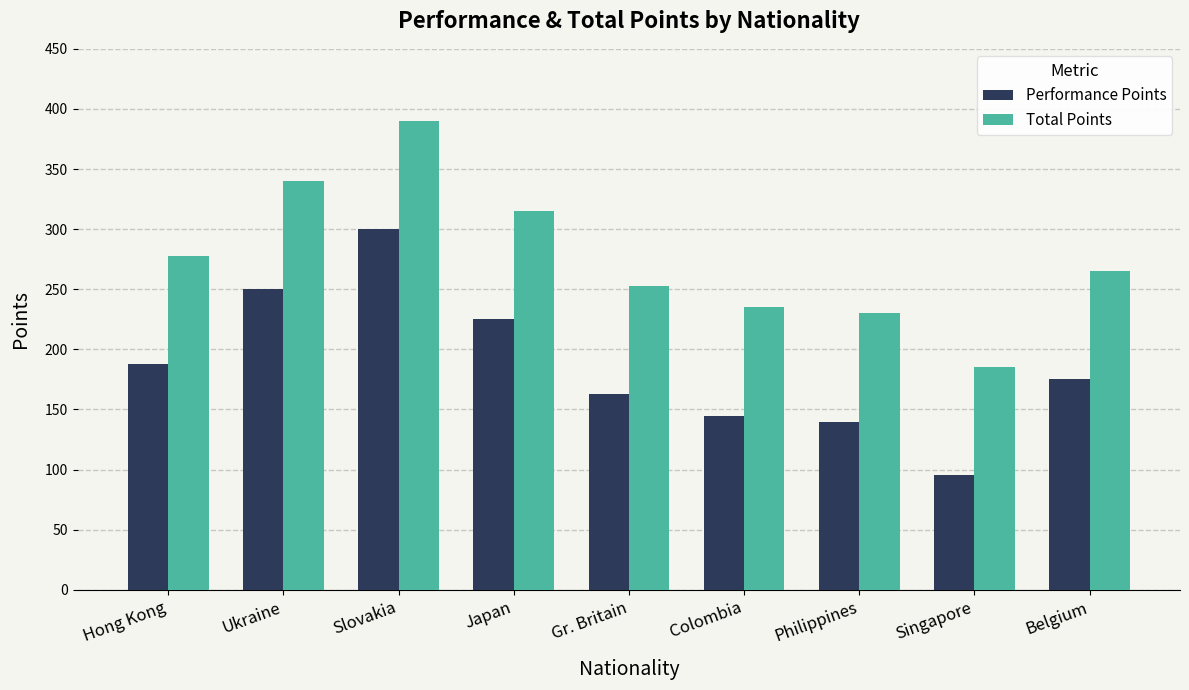

What is the highest value of the Performance Points series?

300.0